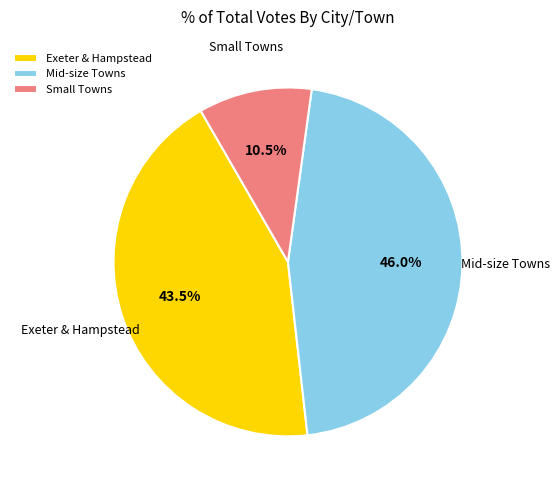

Do Exeter & Hampstead and Small Towns together represent more than half of the pie?

Yes